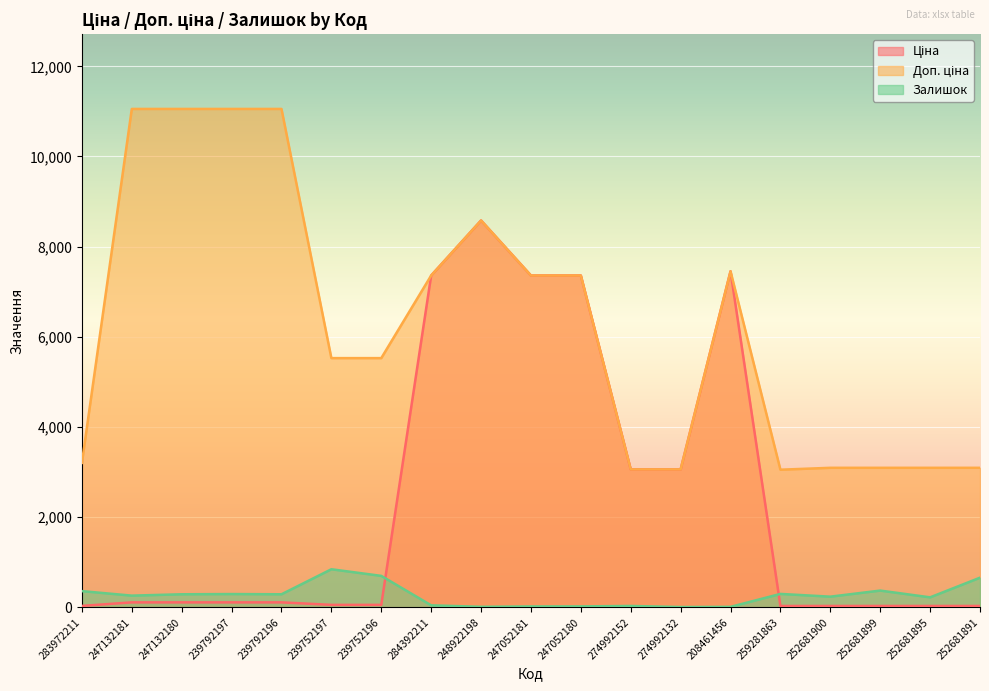

Count the number of categories in the chart.

19